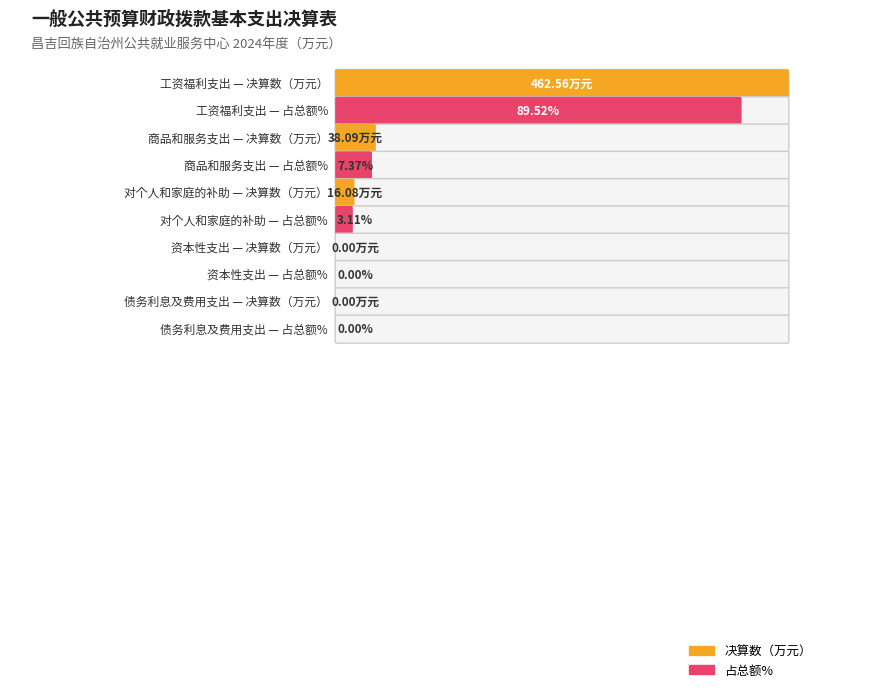

The chart shows a value of 38.1 at 商品和服务支出. True or false?

True